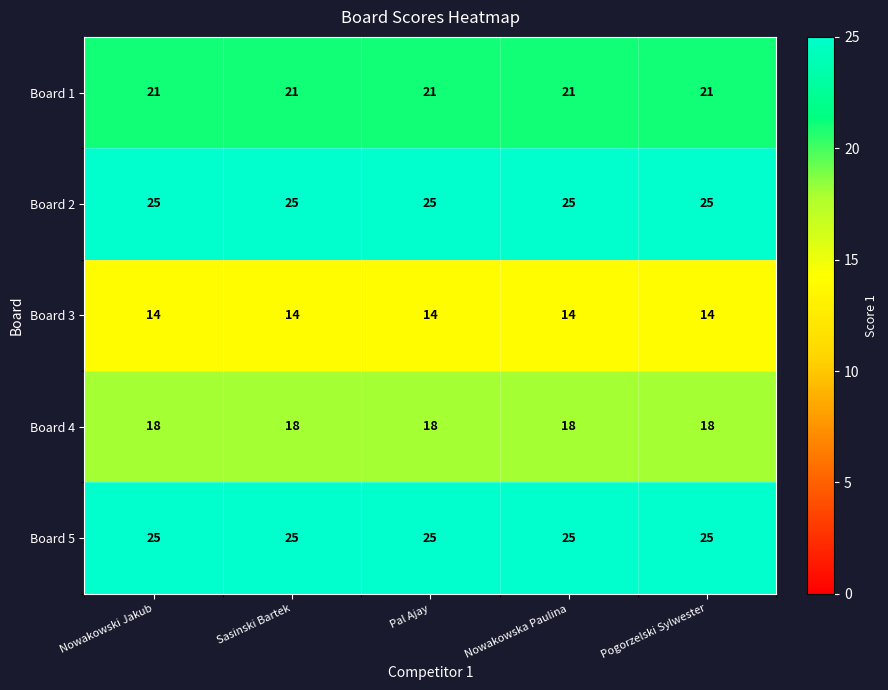

What value does the Board 4 series have at Pal Ajay?

18